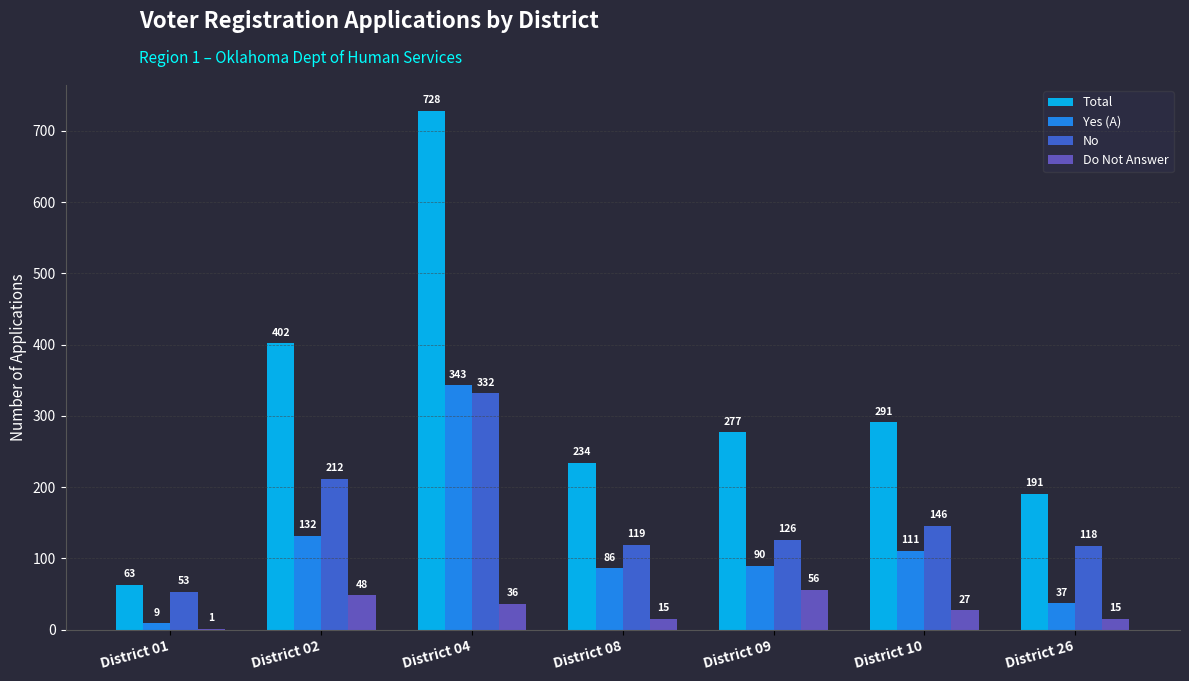

Reading left to right, extract all data points from this chart.

Total: 63	402	728	234	277	291	191
Yes (A): 9	132	343	86	90	111	37
No: 53	212	332	119	126	146	118
Do Not Answer: 1	48	36	15	56	27	15